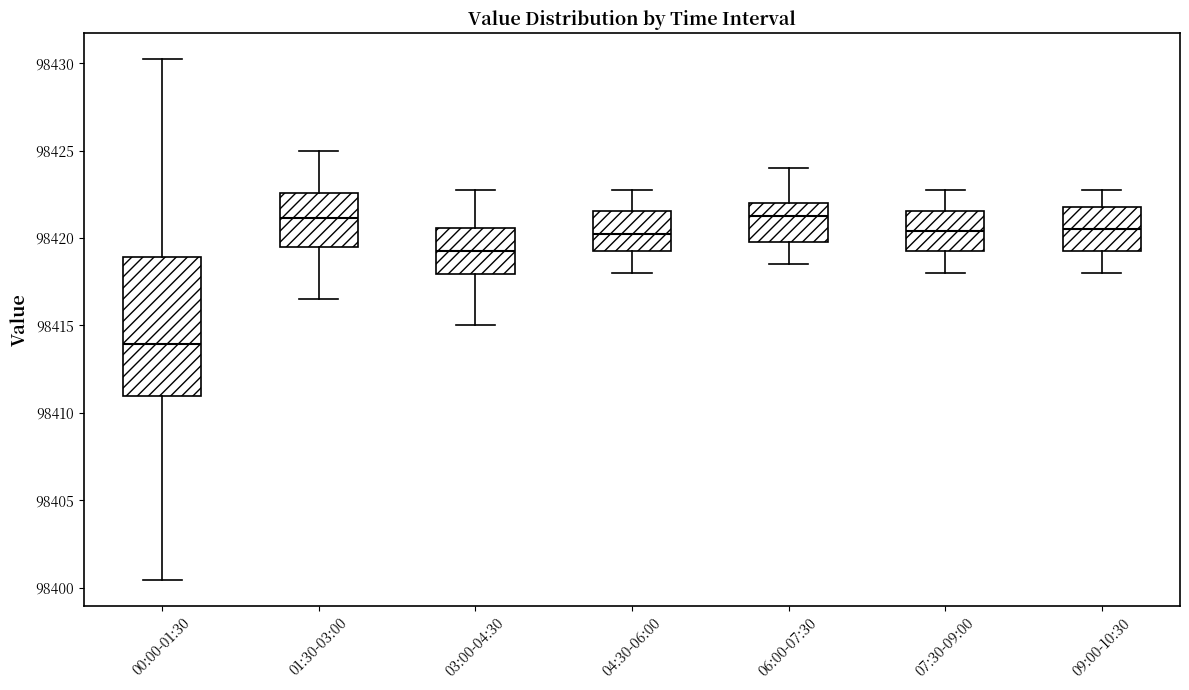

Where does the upper whisker of the box for 07:30-09:00 end on the y-axis? The values are not printed on the chart, so give them approximately, as read against the axis.

98423.0